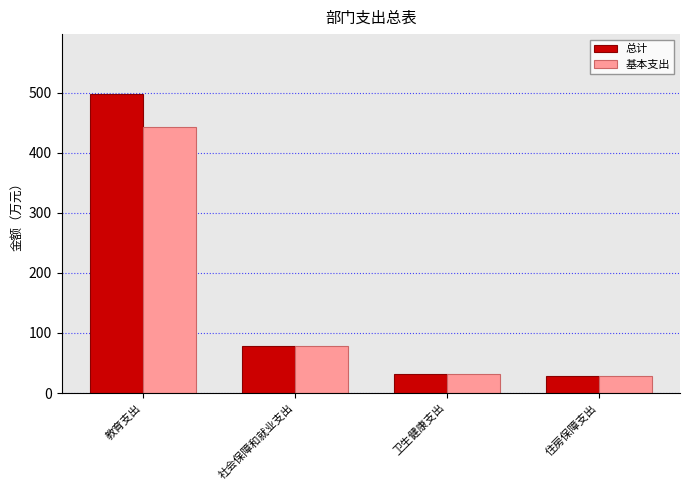

At which label does 基本支出 reach its peak?

教育支出